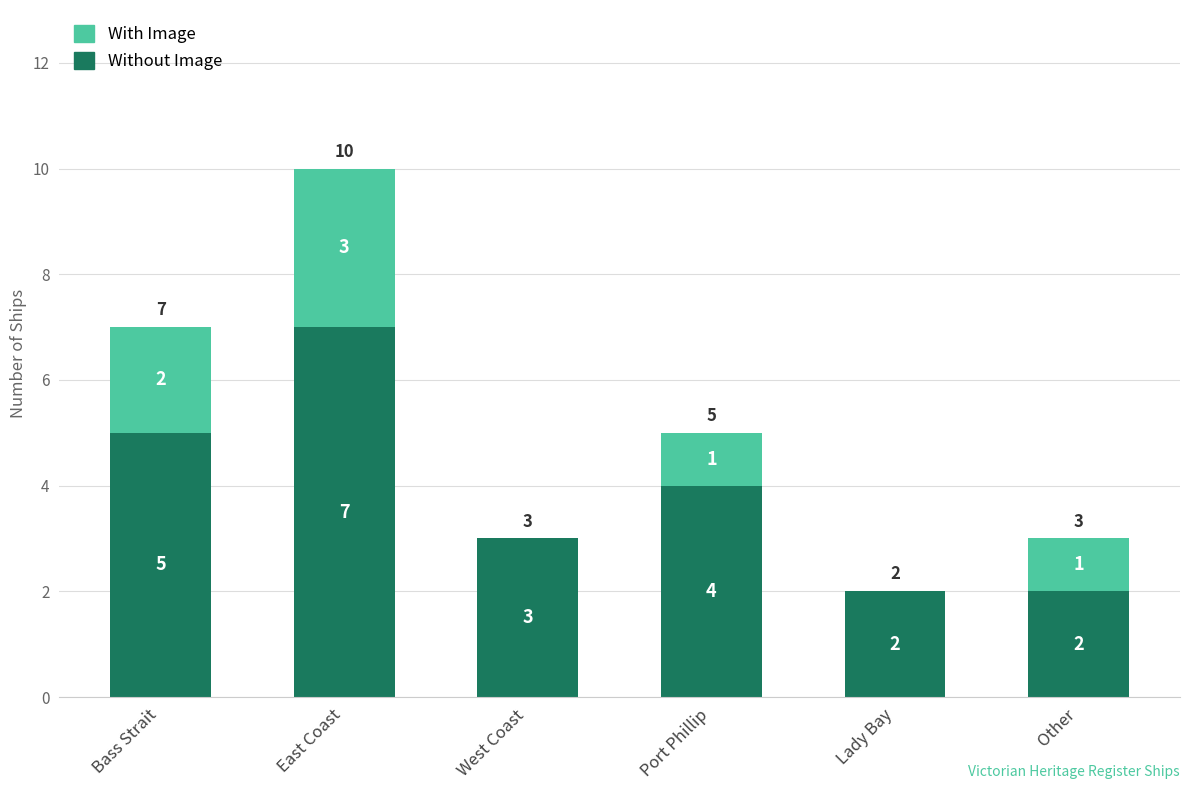

What are all the series names shown in the legend?

With Image, Without Image